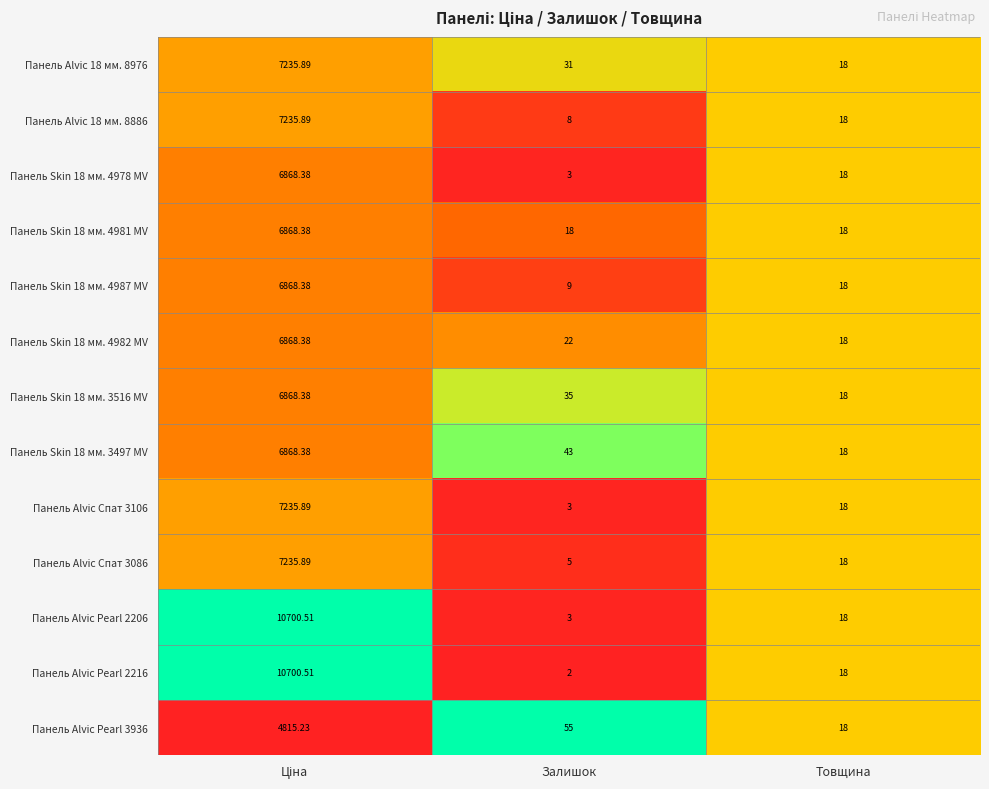

Where is Панель Alvic 18 мм. 8886 nearest to the value 3621?

Товщина